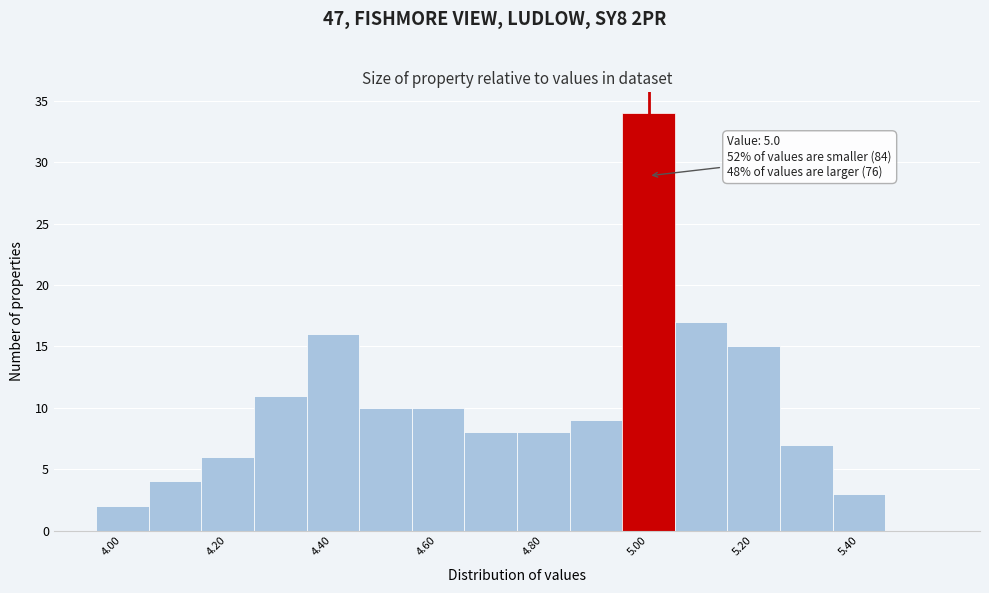

Which range on the x-axis has the tallest bar?

4.95 to 5.05